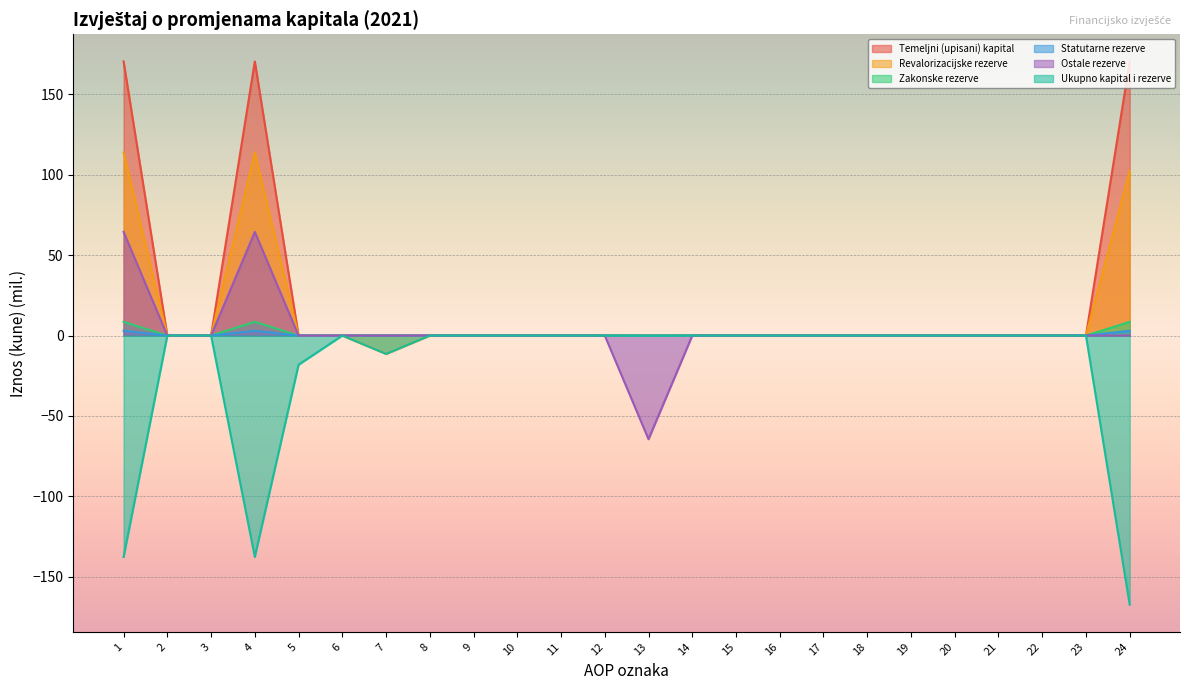

How many lines are shown in the chart?

6